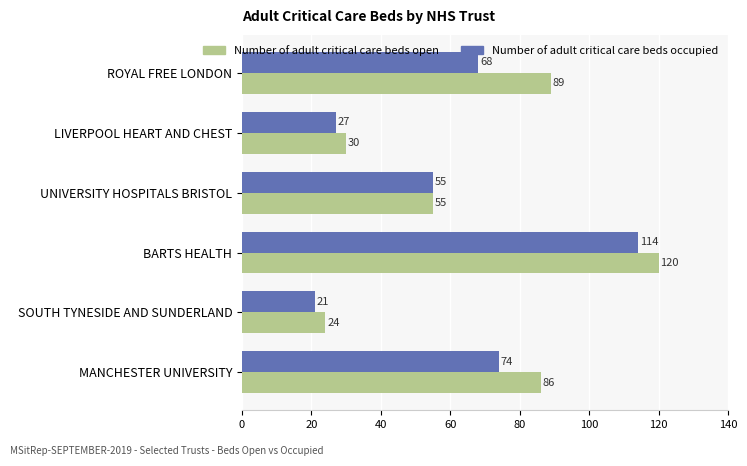

The Number of adult critical care beds open series shows 30 at LIVERPOOL HEART AND CHEST. True or false?

True